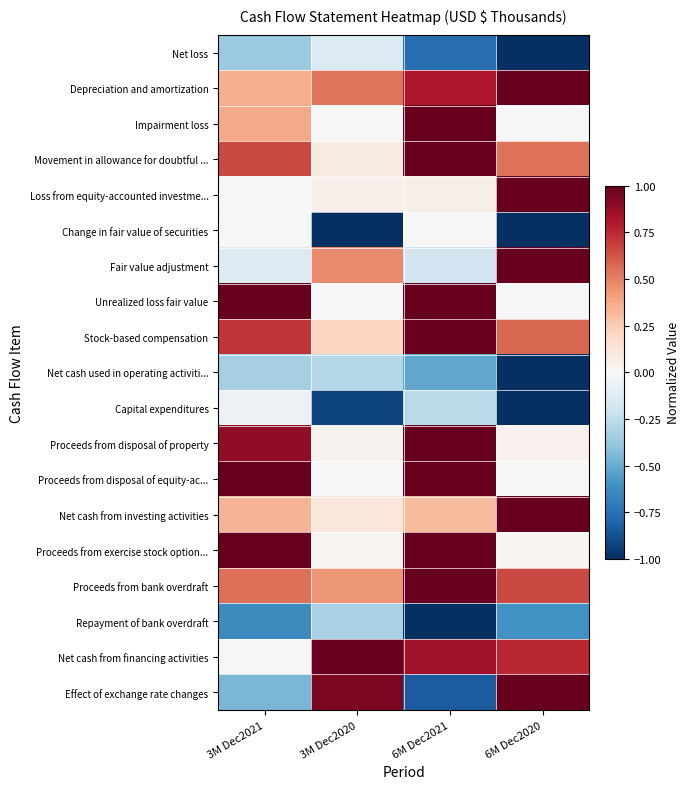

Which has a higher value, 3M Dec2021 or 6M Dec2021?

3M Dec2021